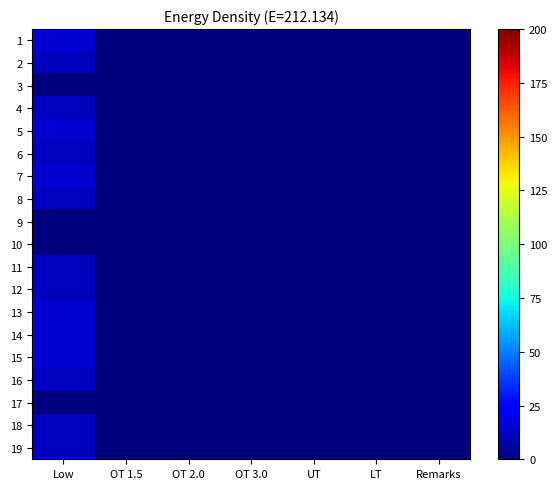

Rank the series at UT from lowest to highest value.

1, 2, 3, 4, 5, 6, 7, 8, 9, 10, 11, 12, 13, 14, 15, 16, 17, 18, 19